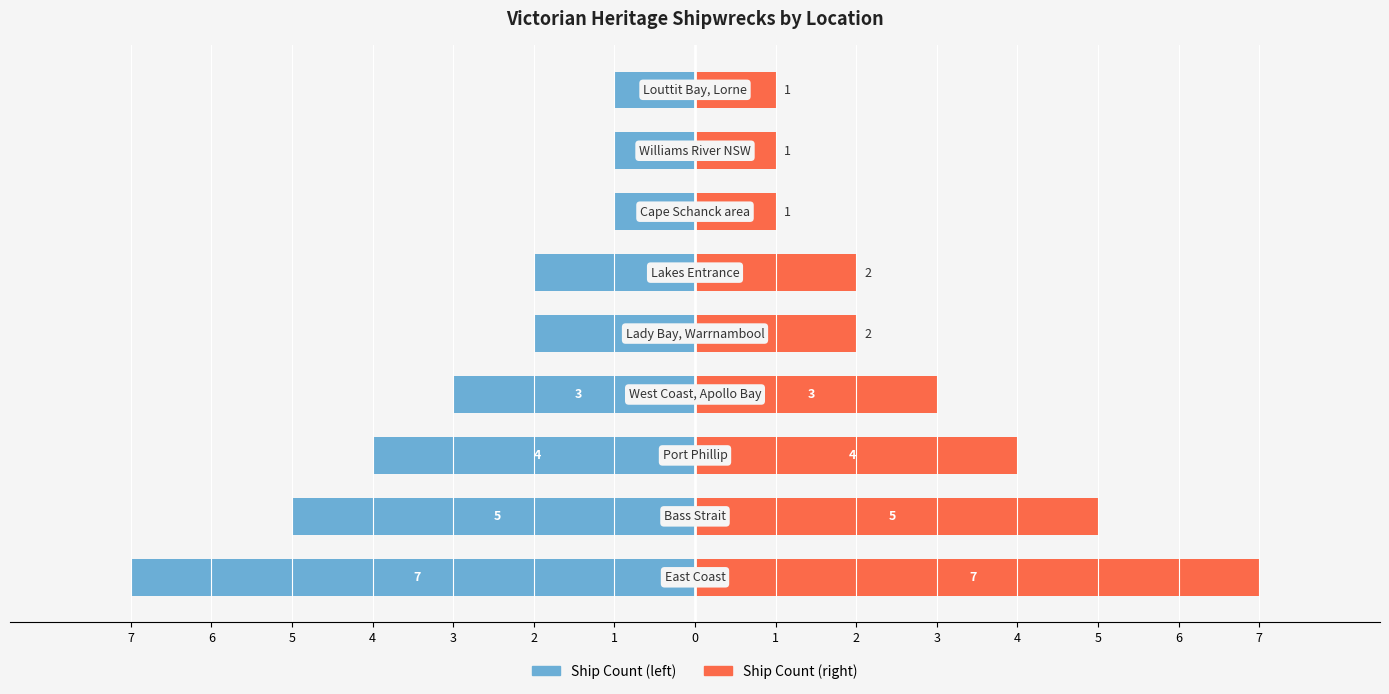

Reading right to left, list all the values displayed in this chart.

Ship Count (left): -1	-1	-1	-2	-2	-3	-4	-5	-7
Ship Count (right): 1	1	1	2	2	3	4	5	7